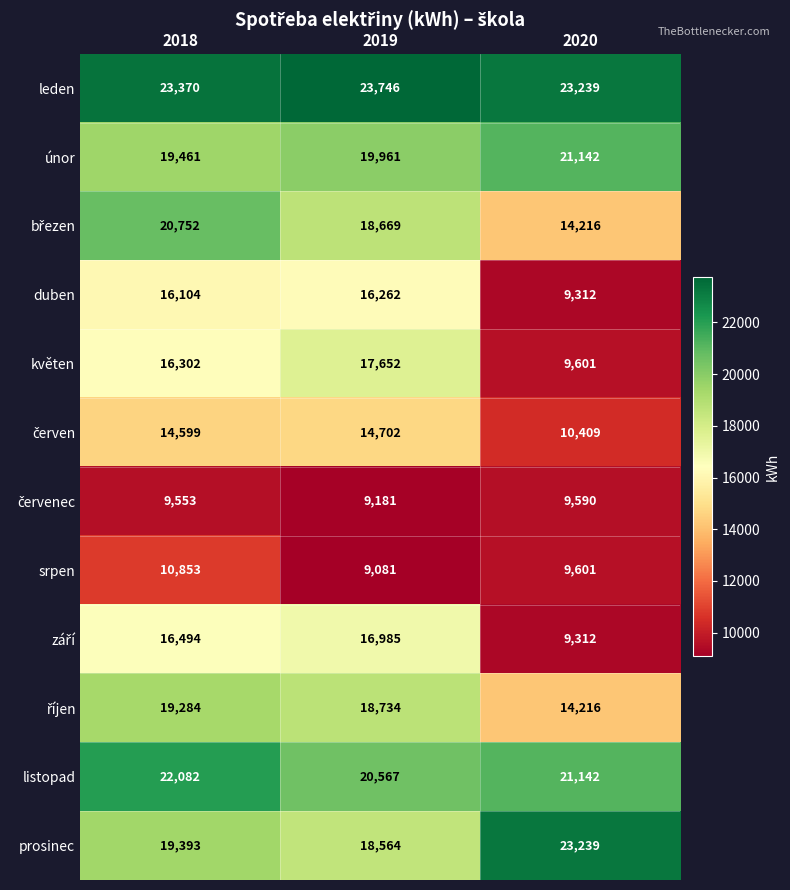

Which series has the largest total across all categories?

leden